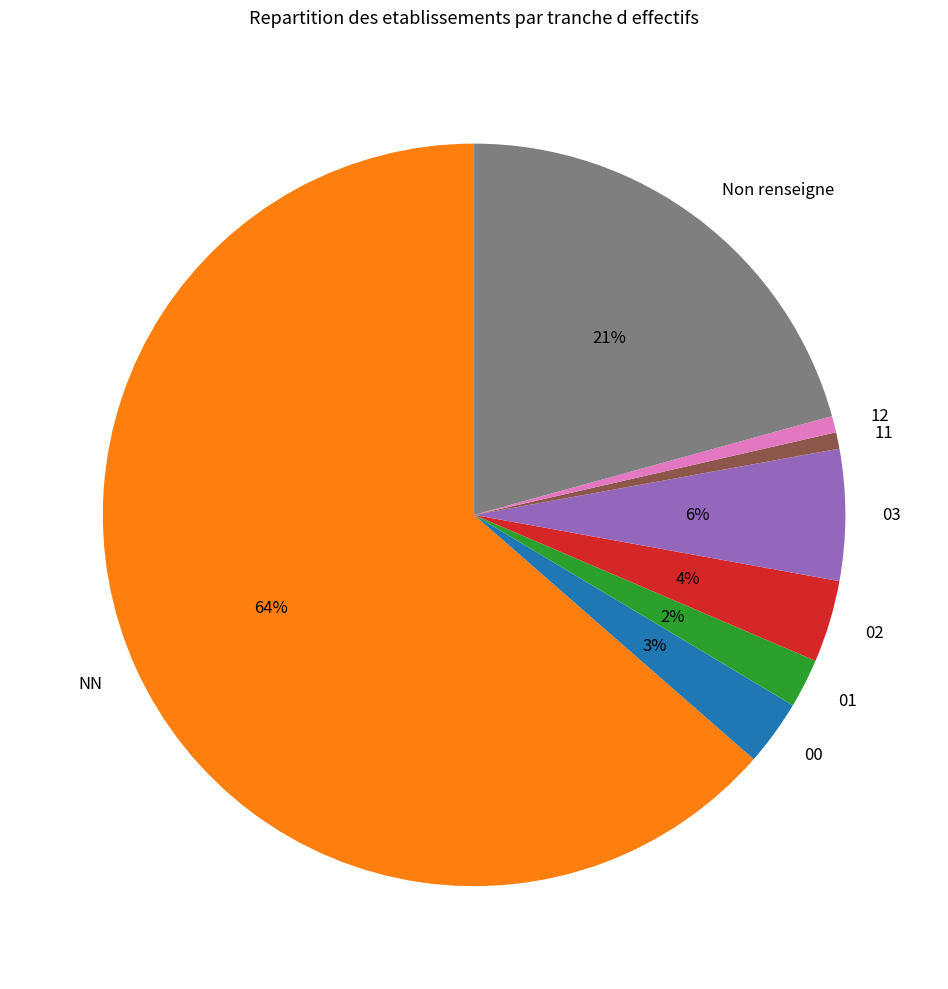

Is it true that 01 is 2% of the pie?

True